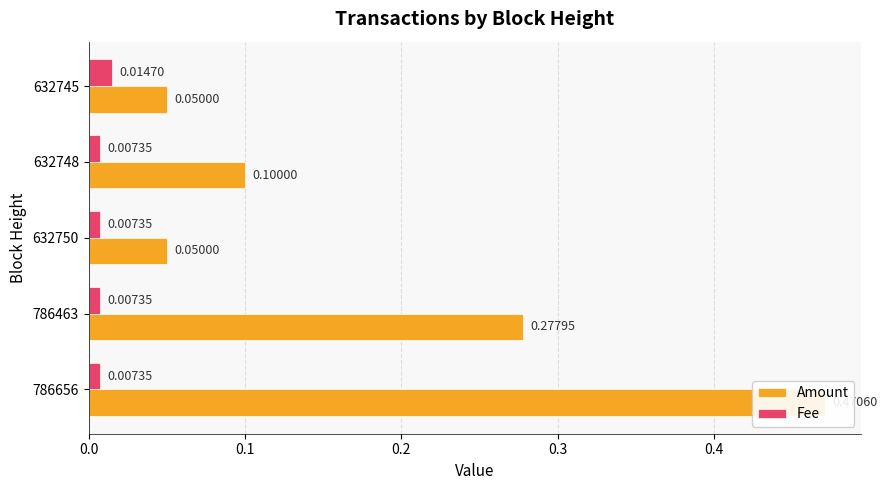

Which series has the widest spread of values?

Amount